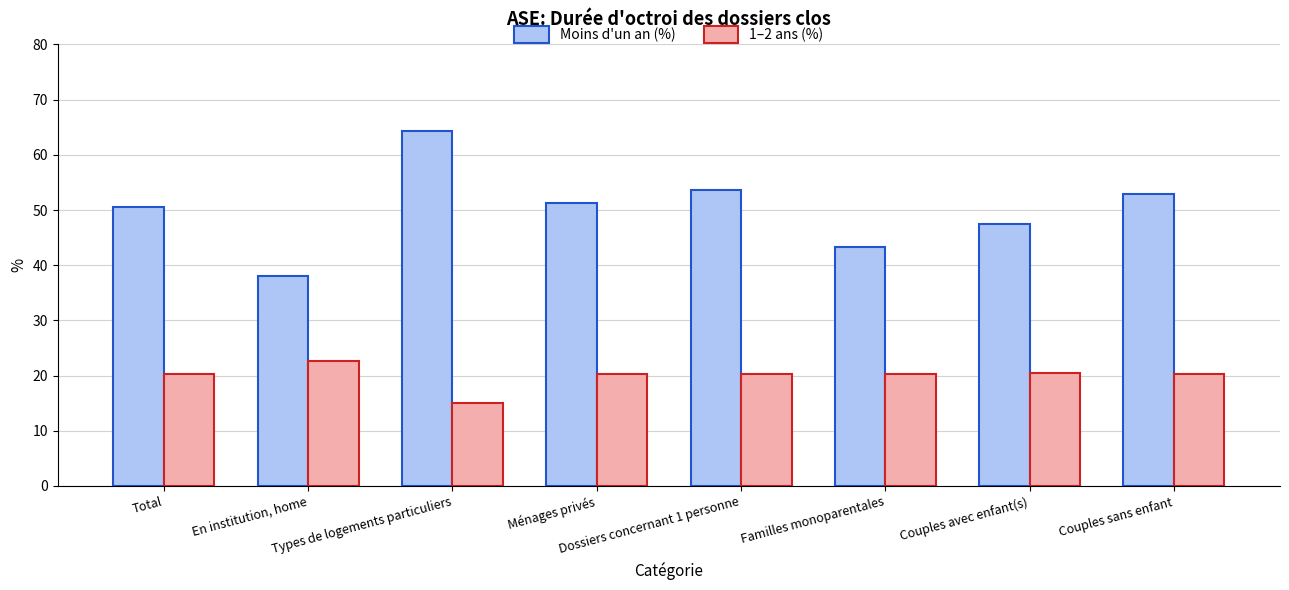

How many bars are there in each group?

2